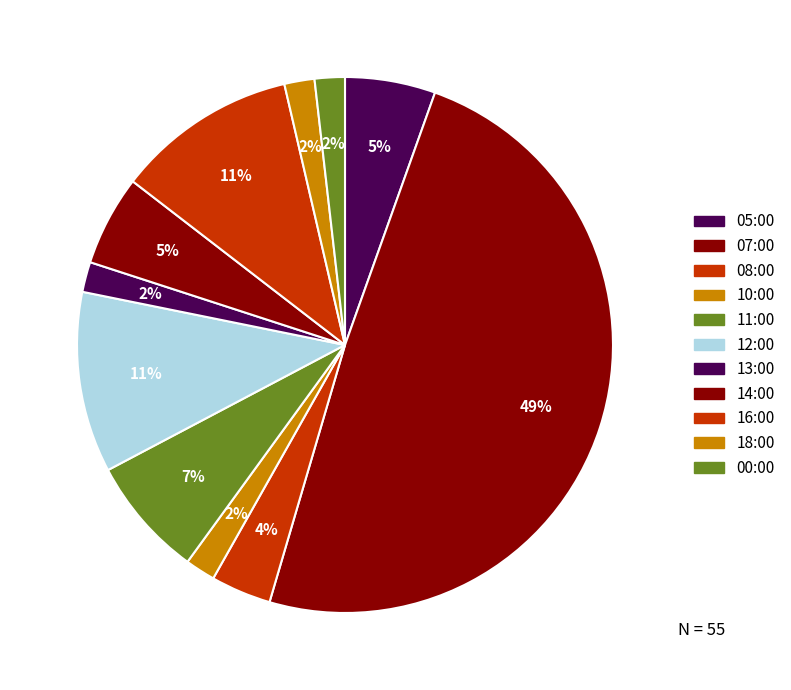

Does 11:00 account for over 50% of the chart?

No